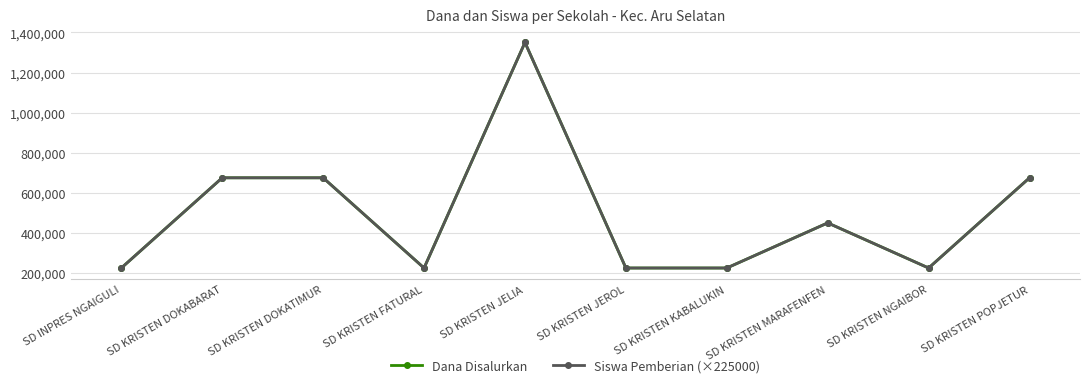

What is the sum of the Dana Disalurkan values at SD KRISTEN POPJETUR and SD KRISTEN DOKABARAT?

1350000